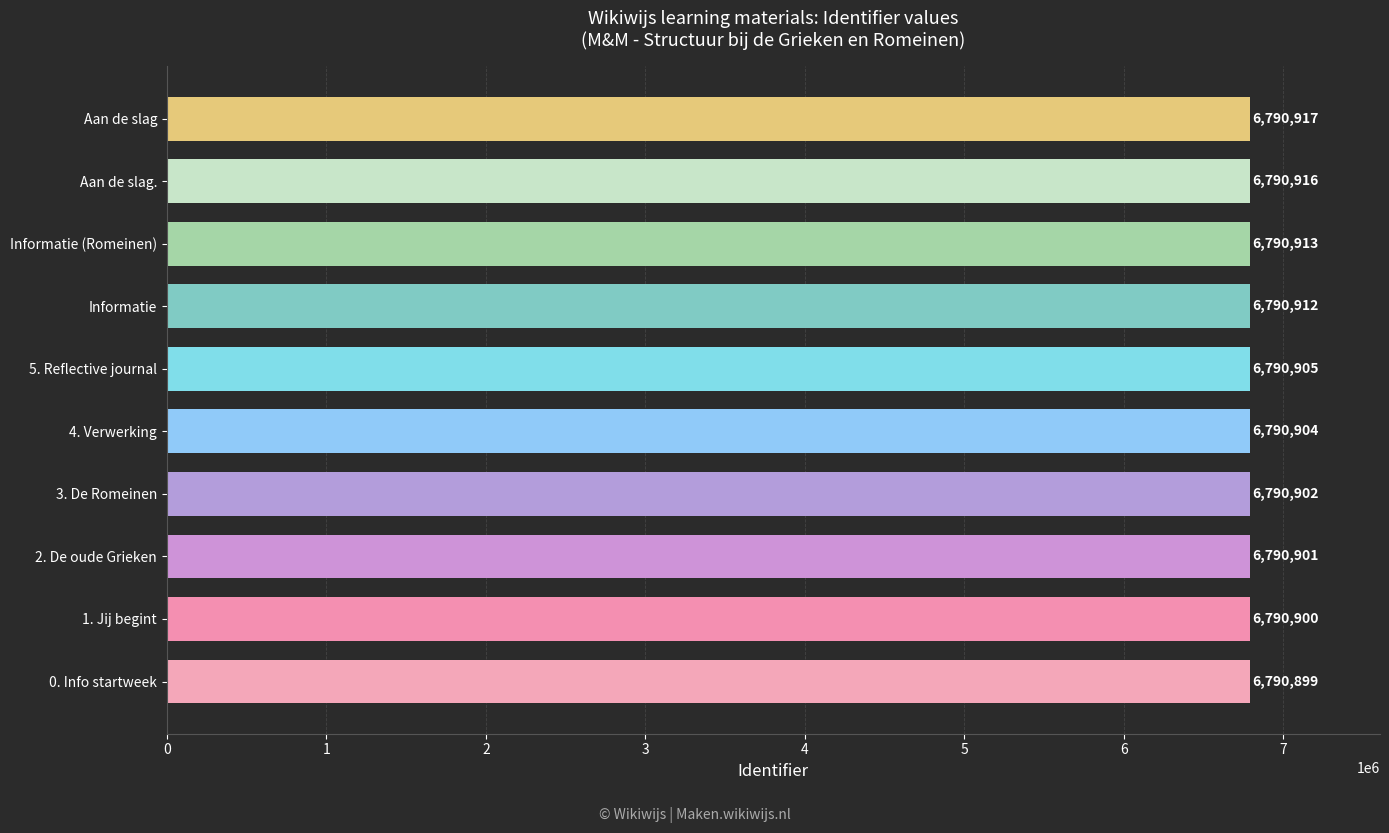

Where is the data nearest to the value 6790908?

5. Reflective journal